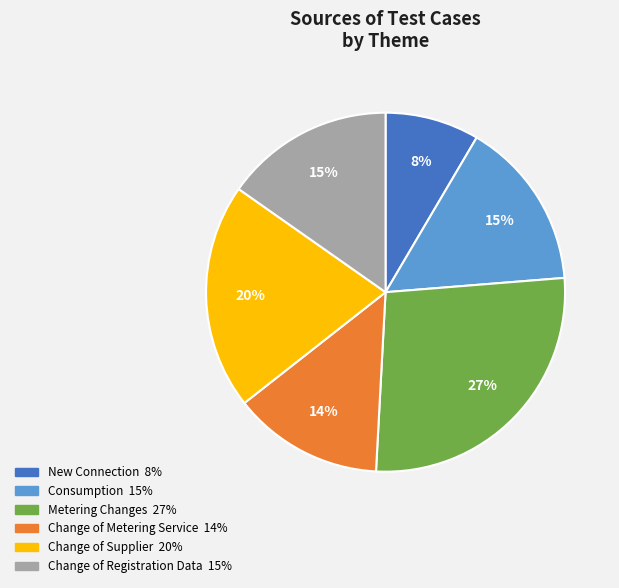

Which category has the biggest portion of the pie?

Metering Changes